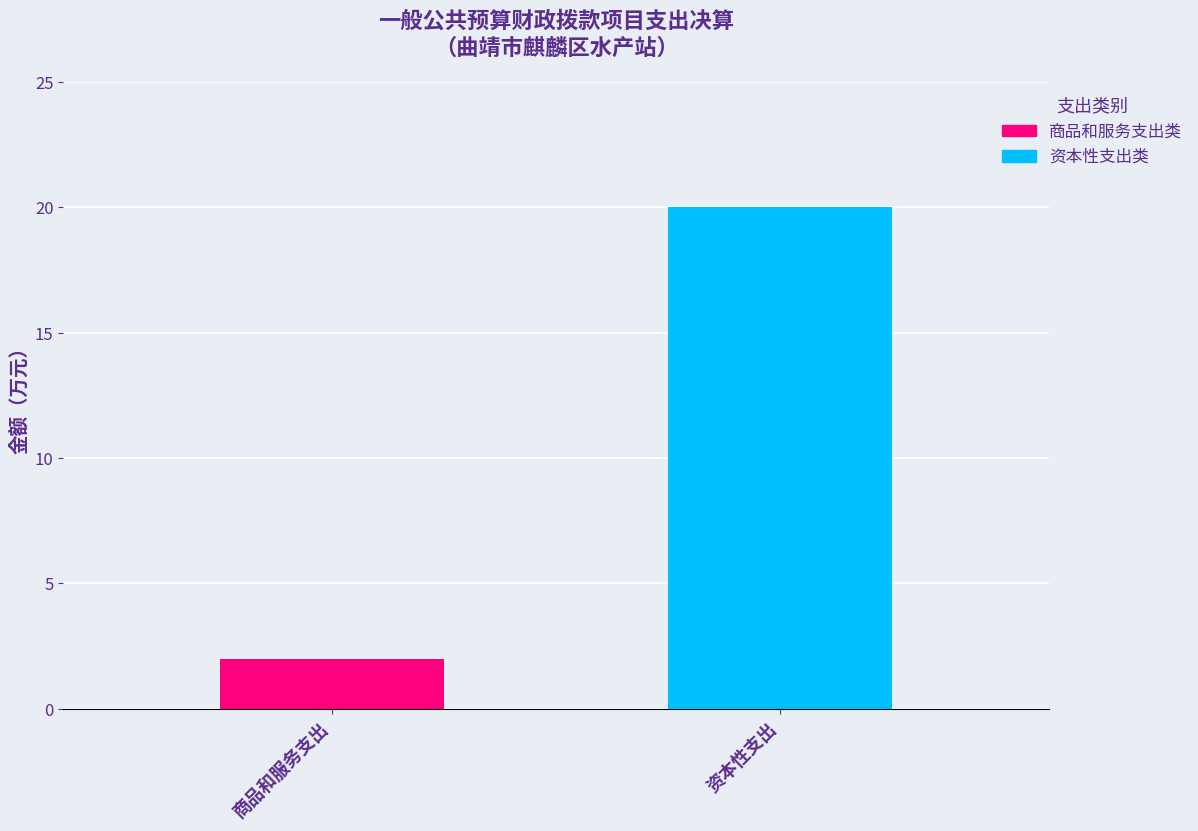

What is the greatest value displayed?

20